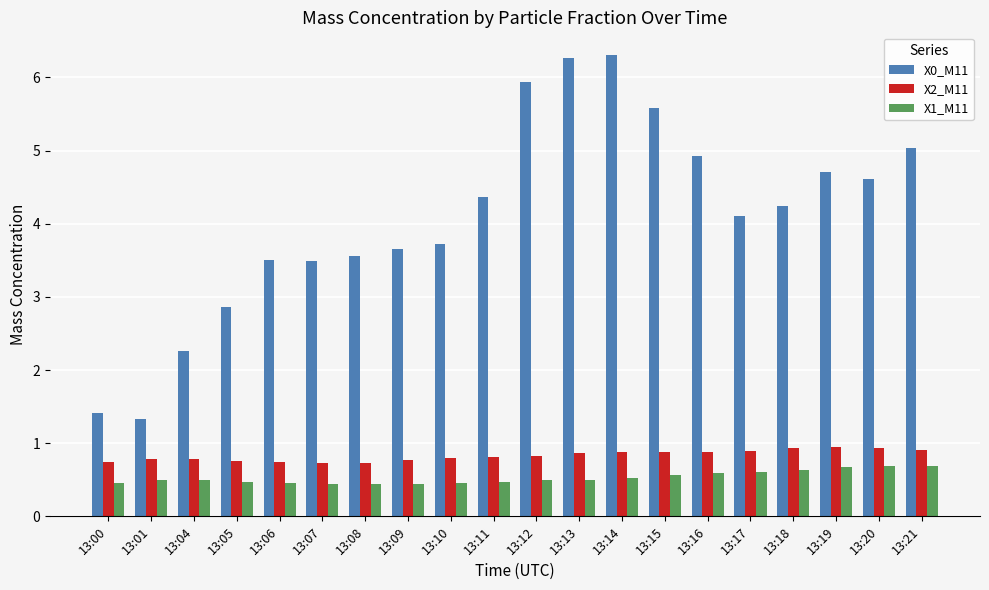

What is the lowest value of the X2_M11 series?

0.7